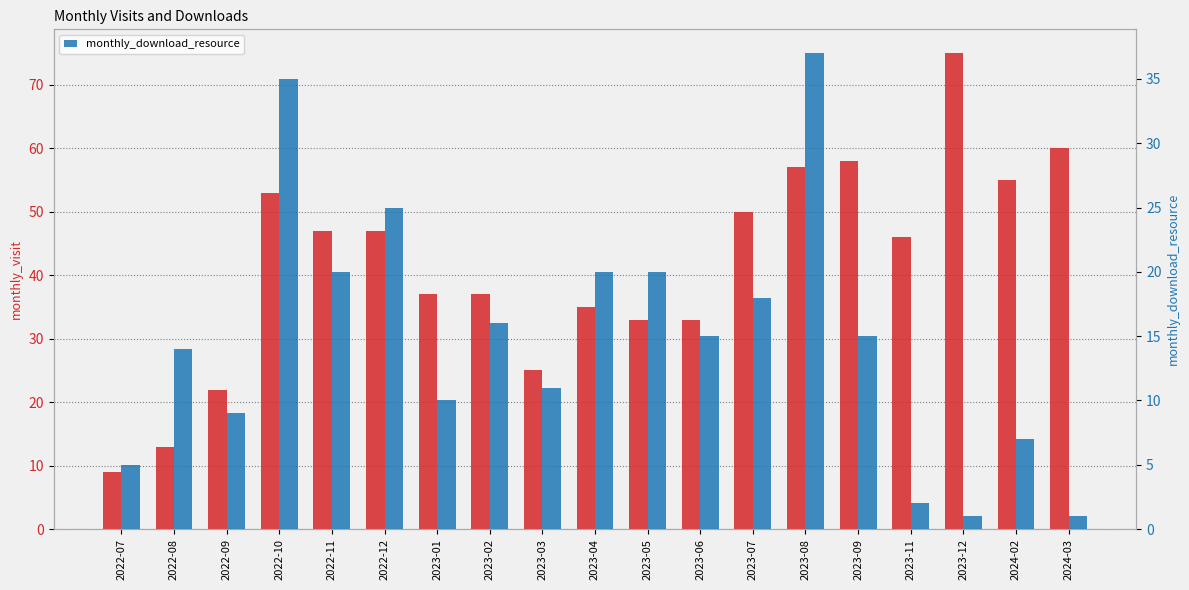

What is the highest value of the monthly_visit series?

75